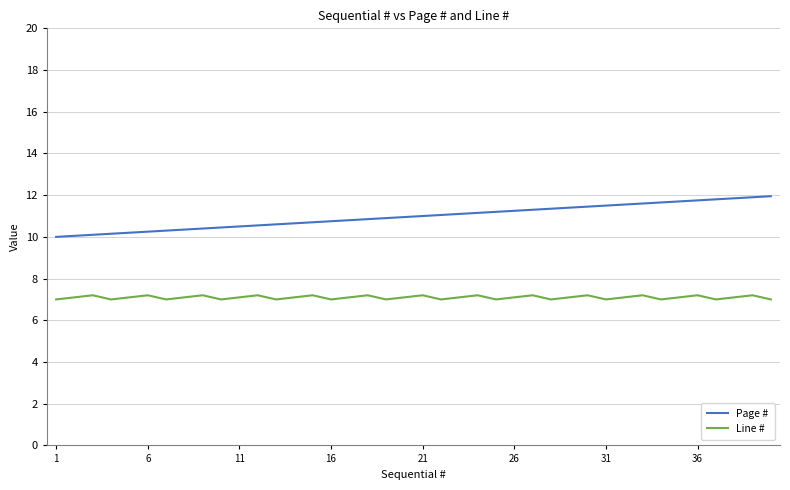

What is the greatest value displayed?

12.0